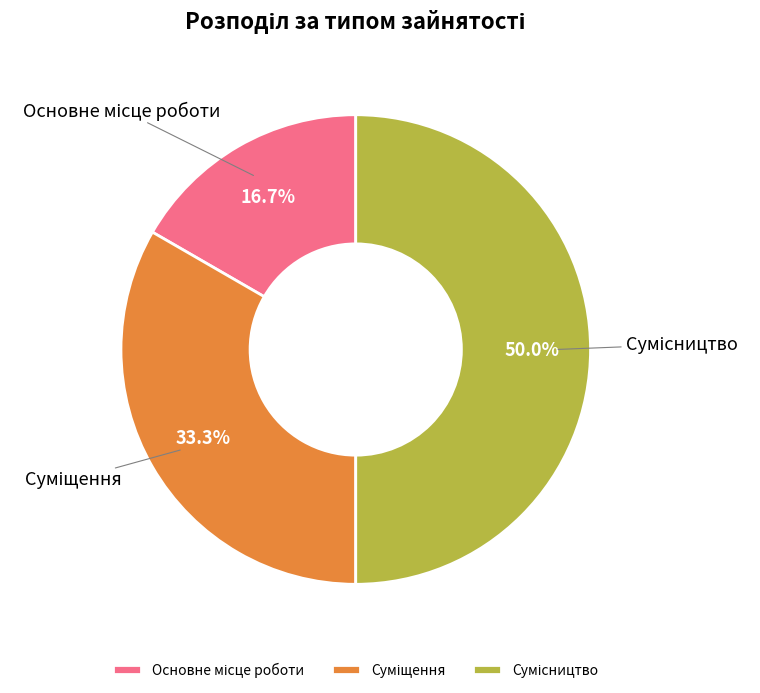

How many slices are in this pie chart?

3